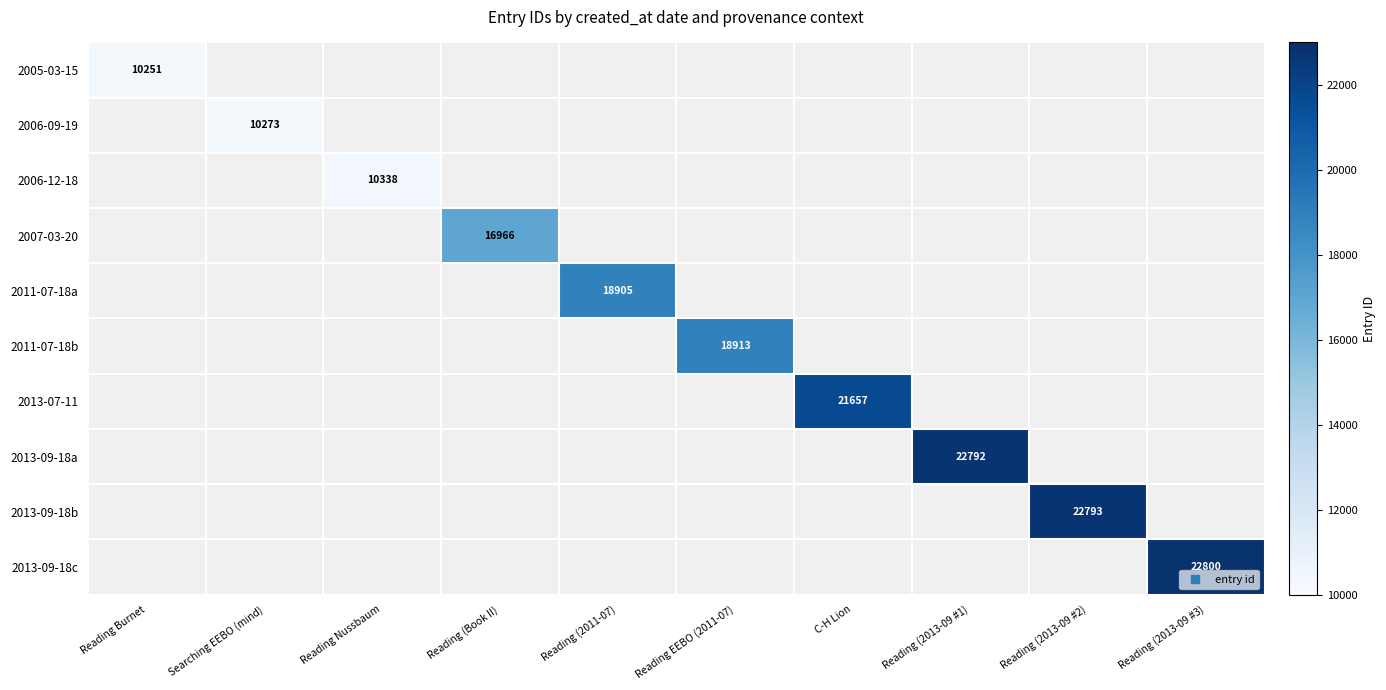

Rank the series by their maximum value, from lowest to highest.

2005-03-15, 2006-09-19, 2006-12-18, 2007-03-20, 2011-07-18a, 2011-07-18b, 2013-07-11, 2013-09-18a, 2013-09-18b, 2013-09-18c